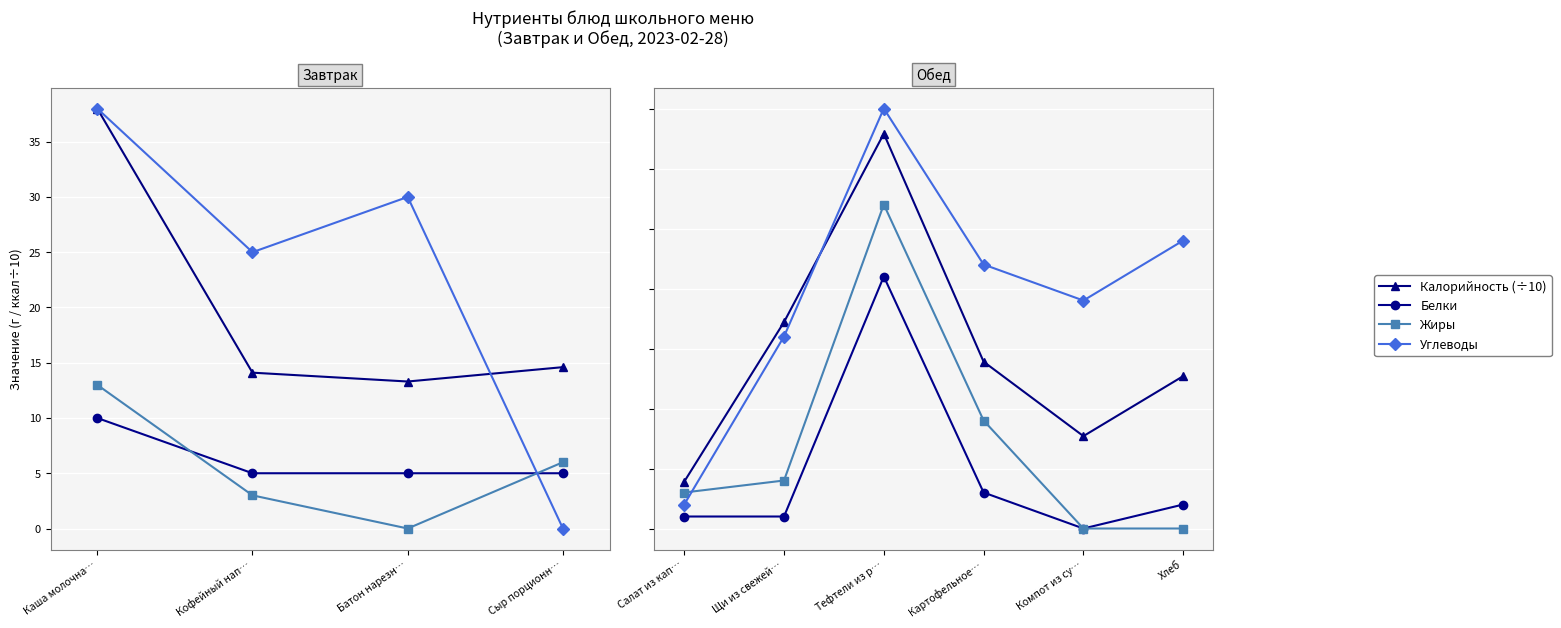

At which category does Белки reach its first local peak?

Тефтели из р…